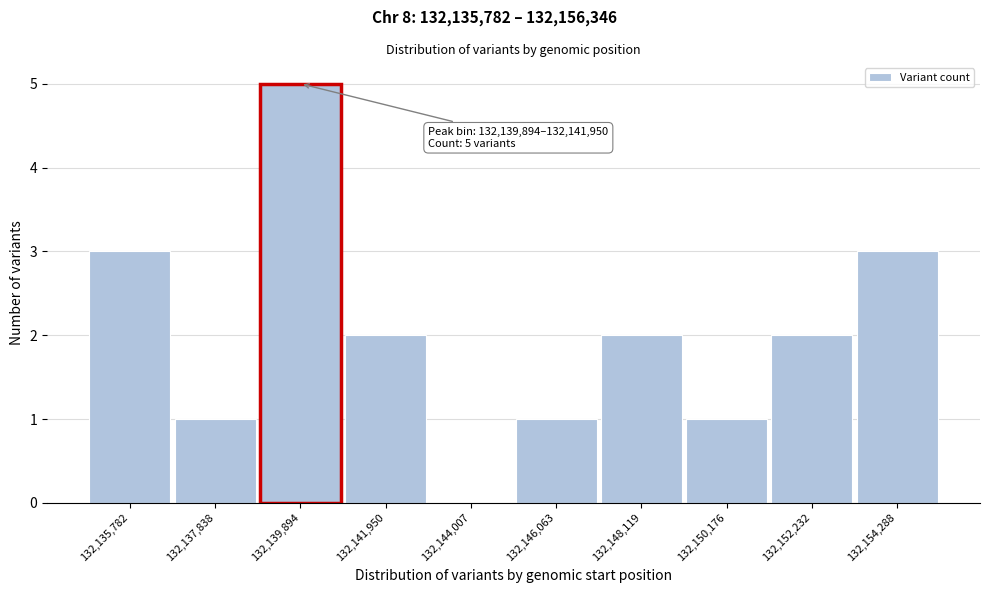

Reading left to right, what are all the values shown in this chart?

132,135,782=3	132,137,838=1	132,139,894=5	132,141,950=2	132,144,007=0	132,146,063=1	132,148,119=2	132,150,176=1	132,152,232=2	132,154,288=3